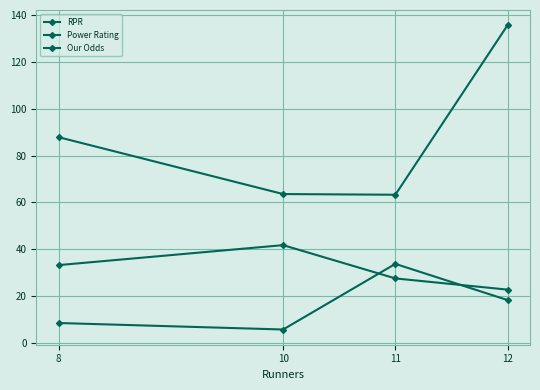

How many values in the Our Odds series exceed 18?

2